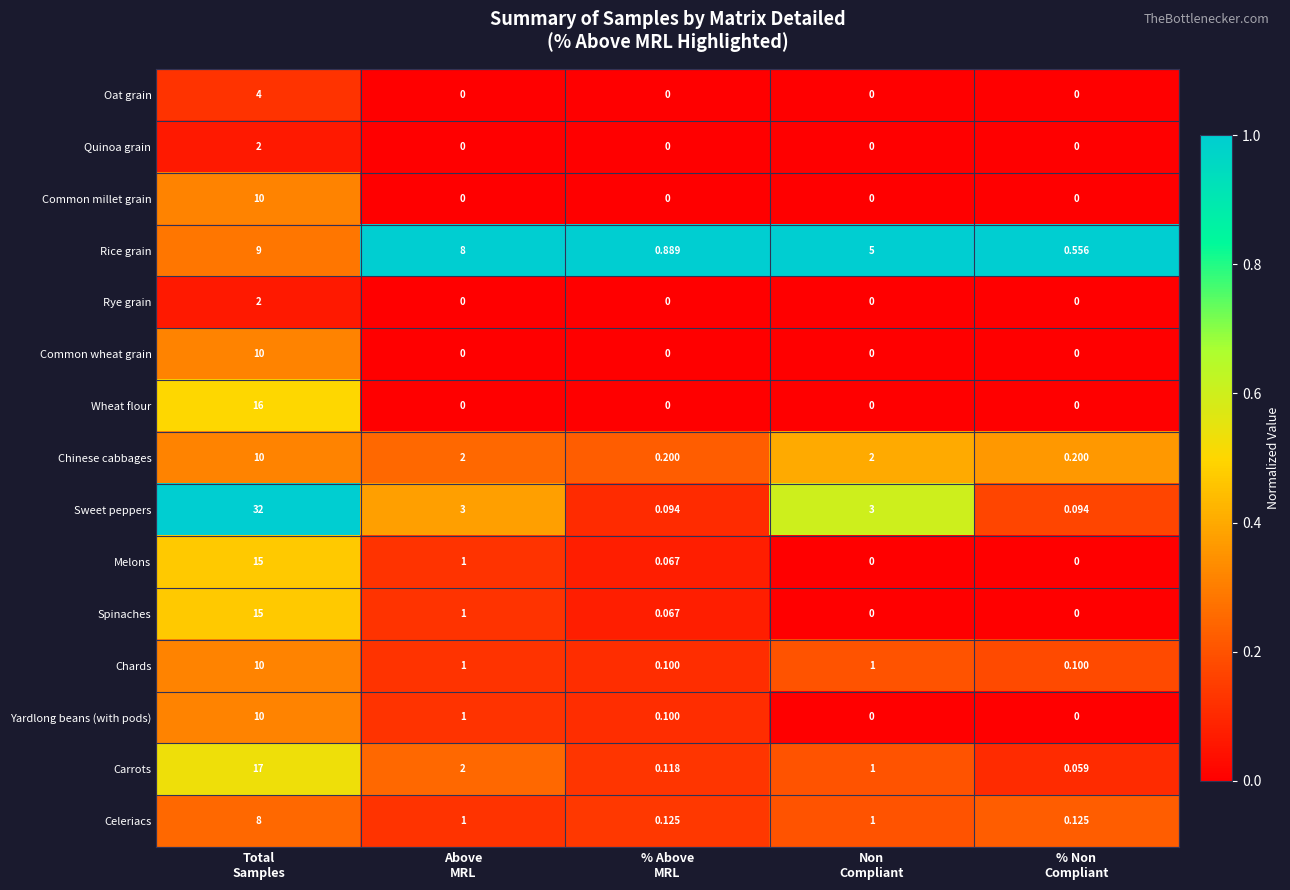

Which series has the largest total across all categories?

Sweet peppers